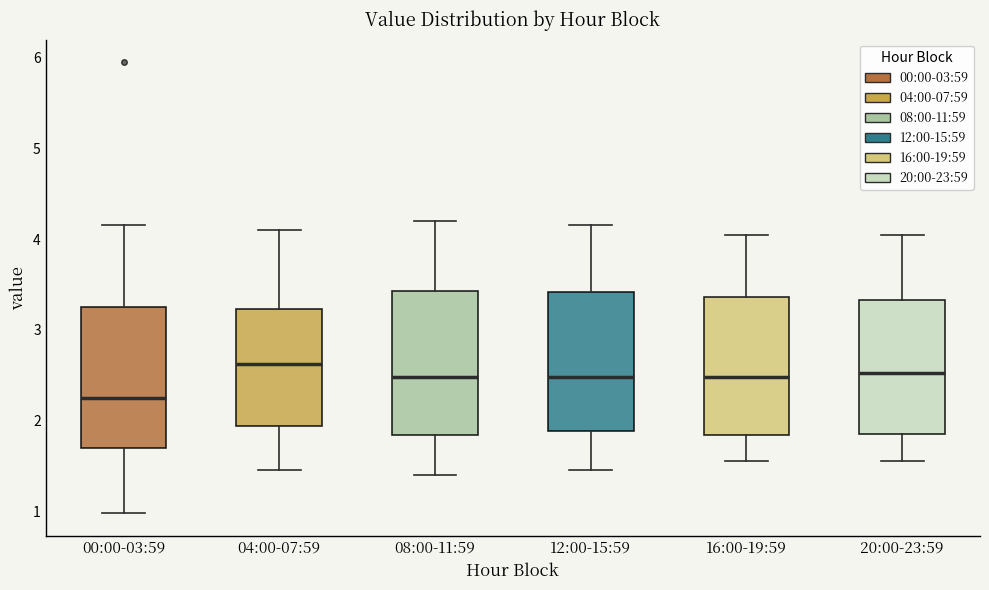

Reading left to right, transcribe this box plot: for each box, give where its median line is, the range the box spans, and where its two whiskers end, as read against the y-axis. The values are not printed on the chart, so give them approximately, as read against the axis.

00:00-03:59: median 2.3, box 1.7 to 3.3, whiskers 1.0 to 4.2
04:00-07:59: median 2.6, box 1.9 to 3.2, whiskers 1.5 to 4.1
08:00-11:59: median 2.5, box 1.8 to 3.4, whiskers 1.4 to 4.2
12:00-15:59: median 2.5, box 1.9 to 3.4, whiskers 1.5 to 4.2
16:00-19:59: median 2.5, box 1.8 to 3.4, whiskers 1.6 to 4.1
20:00-23:59: median 2.5, box 1.9 to 3.3, whiskers 1.6 to 4.1